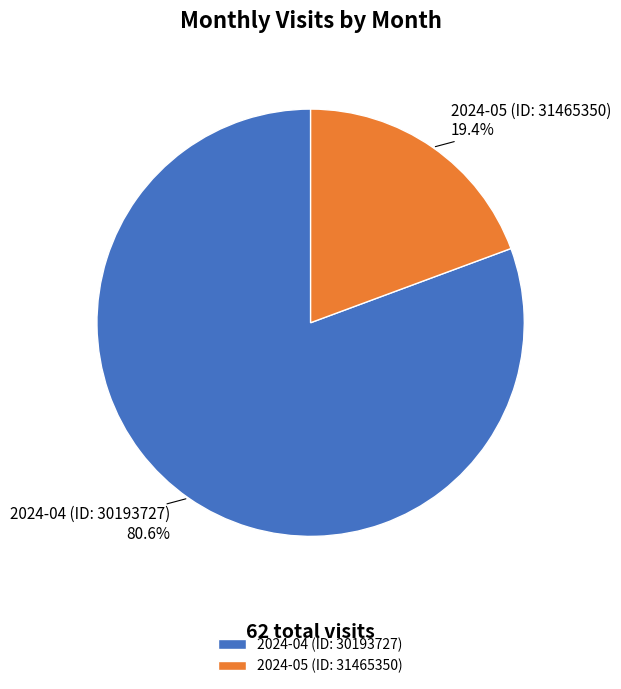

True or false: 2024-05 (ID: 31465350) accounts for 9% of the total.

False